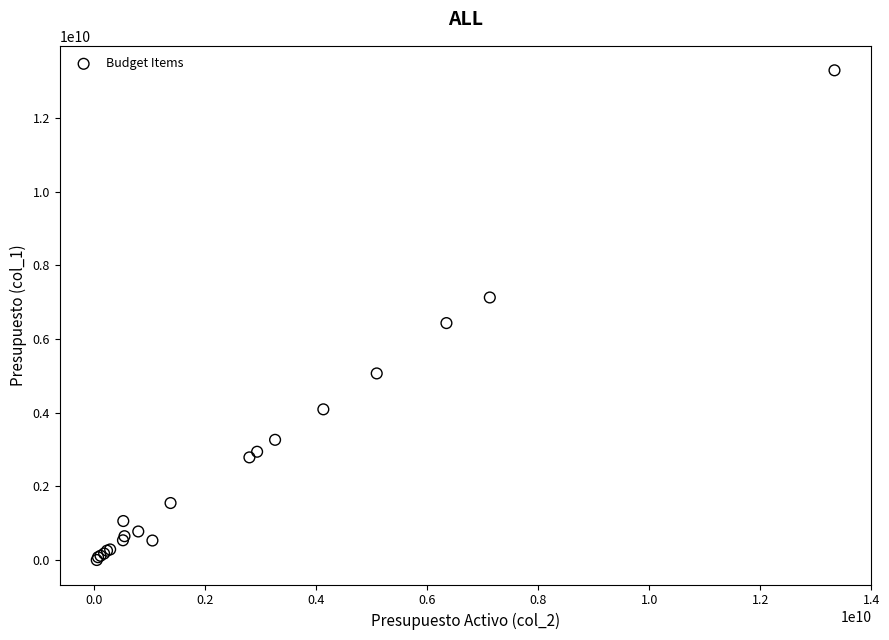

What Y value in the scatter plot is closest to 6650655307?

6435555589